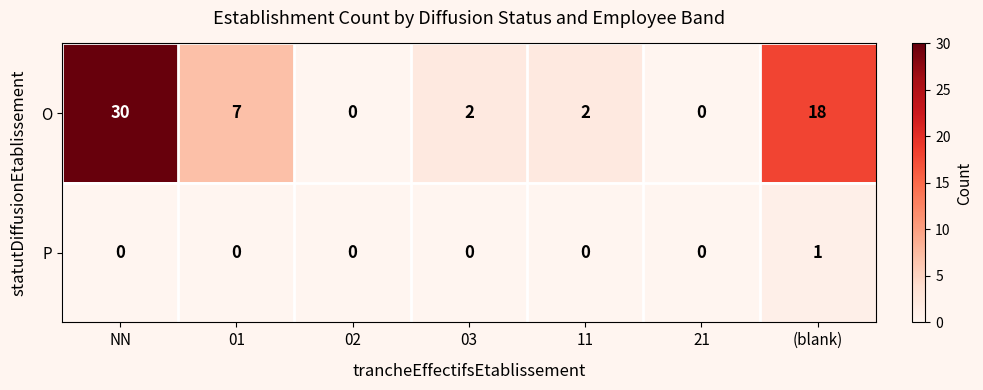

What is the sum of all O values?

59